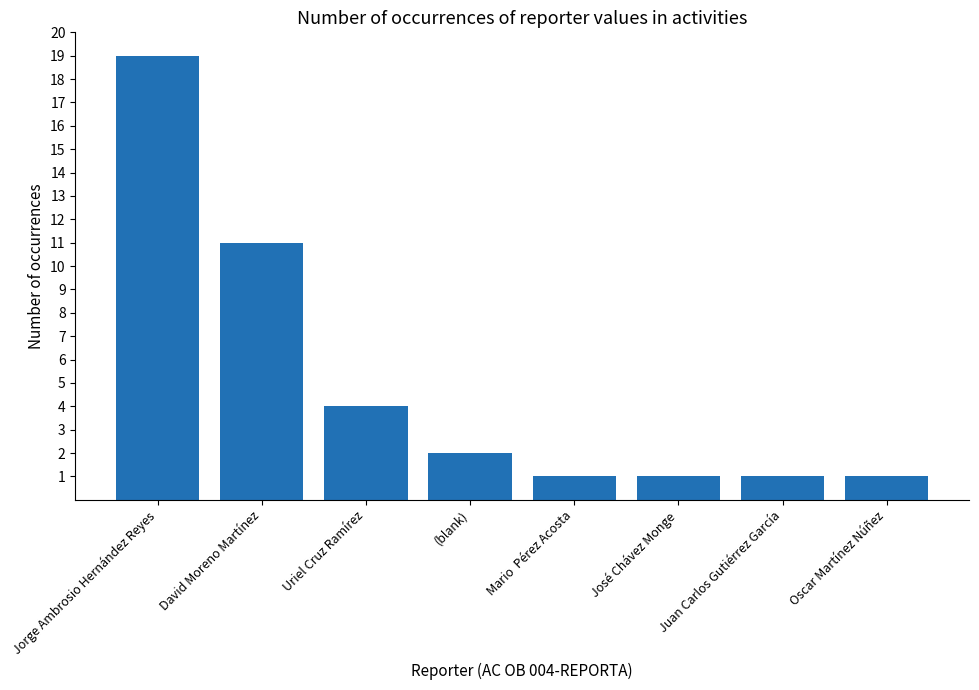

Are the bars grouped side by side (vs. stacked)?

No